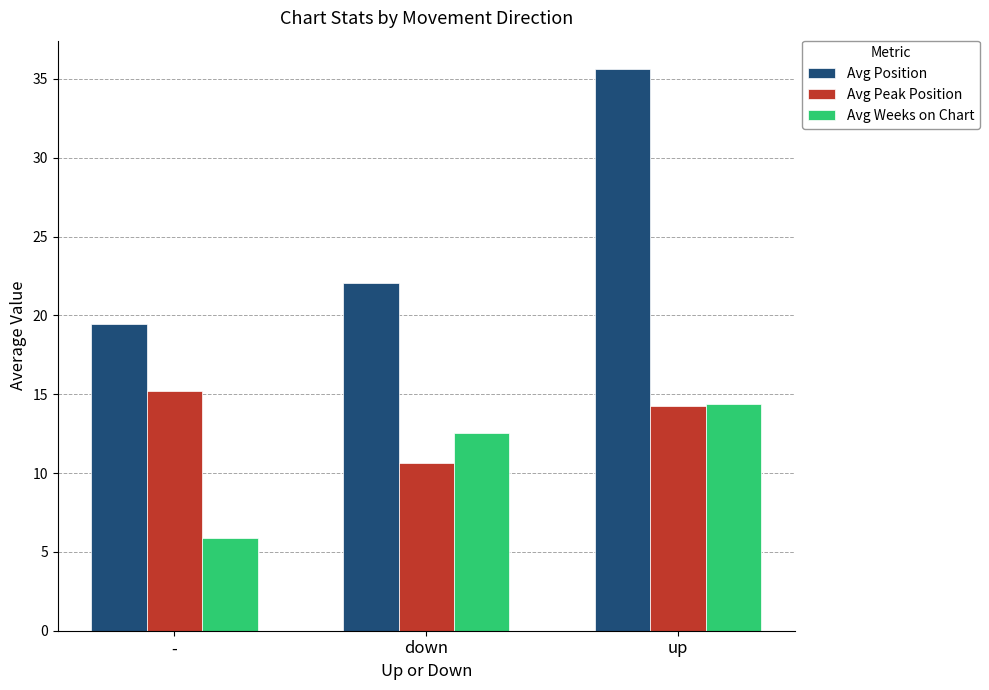

How many categories are shown in the chart?

3